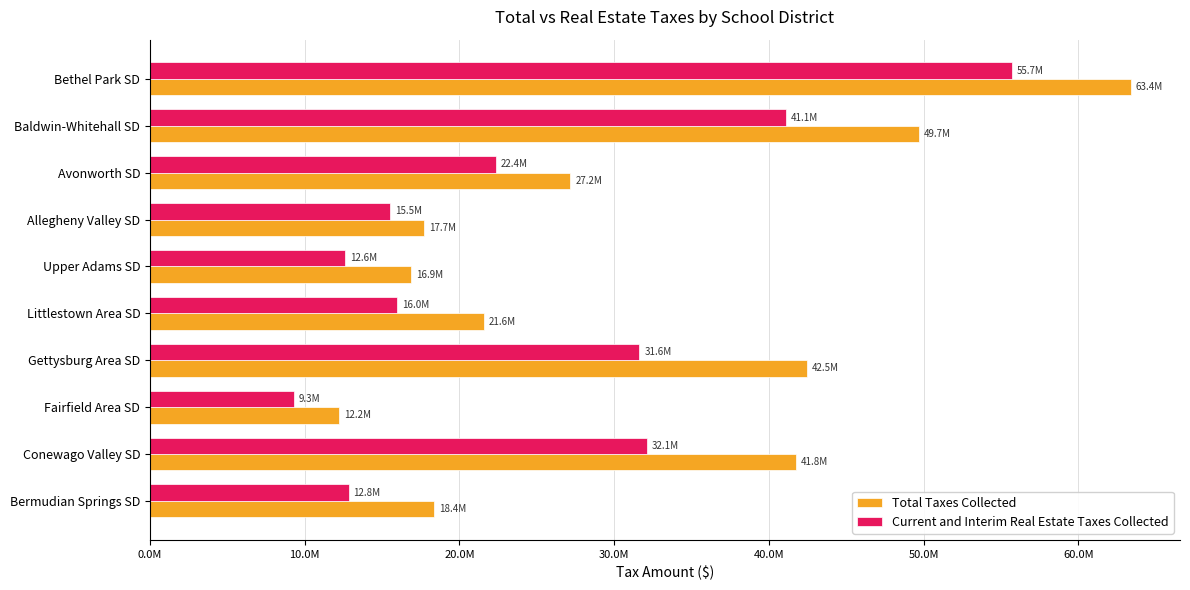

Which category has the lowest value across all series?

Fairfield Area SD